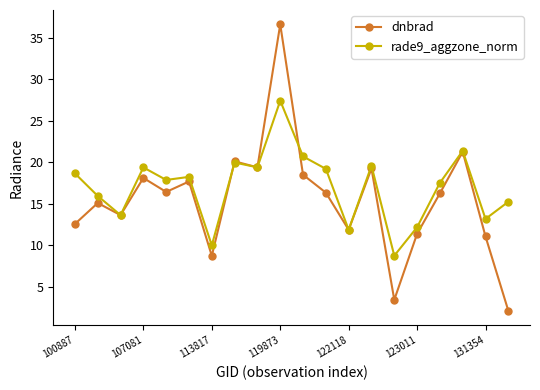

Is this an area chart (filled region under the line)?

No